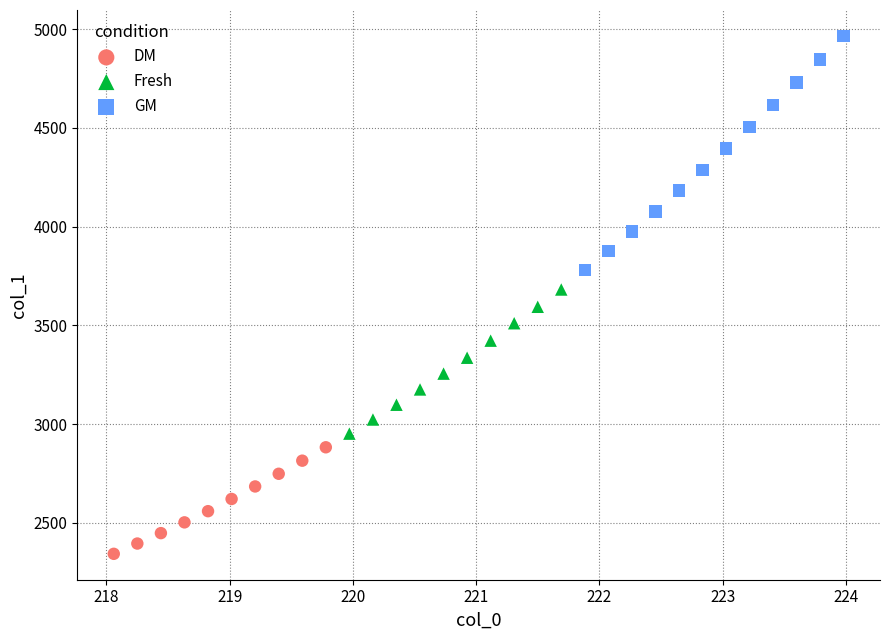

Which series contains the lowest Y value?

DM